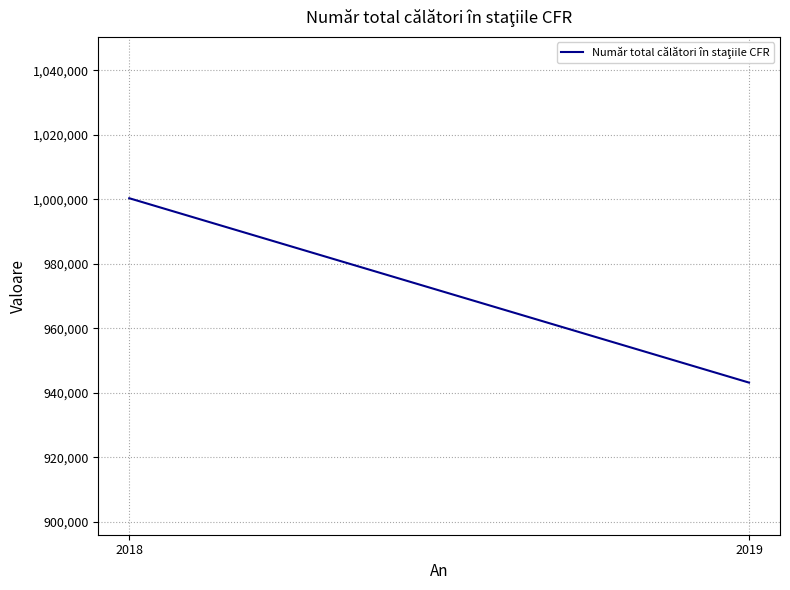

What is the sum of the values at 2018 and 2019?

1943466